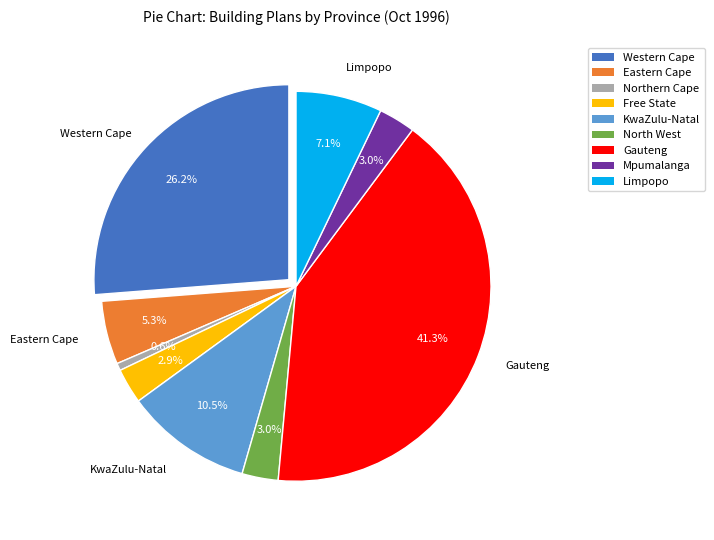

How many slices are in this pie chart?

9